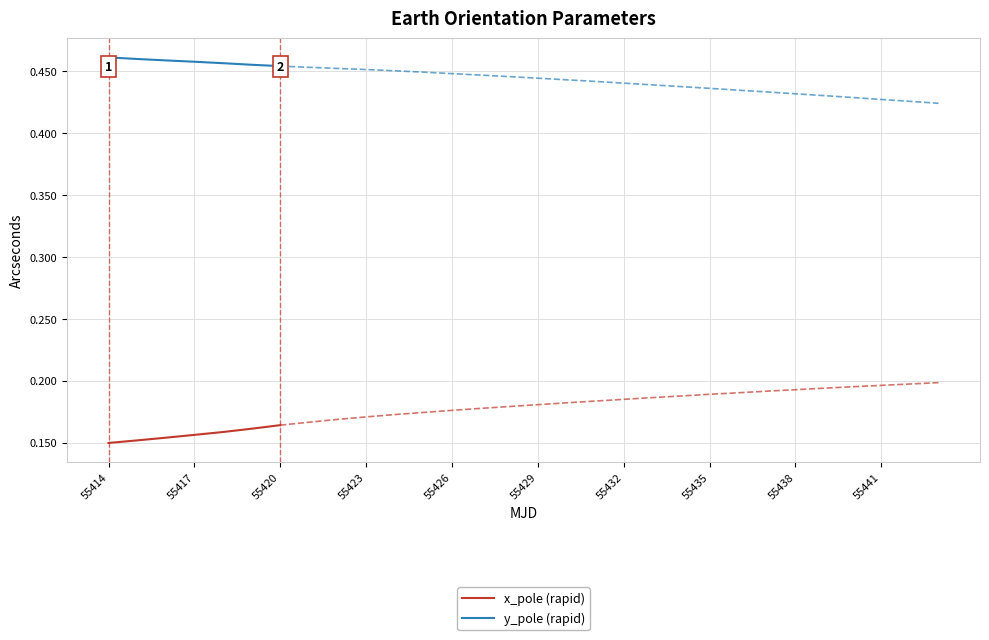

Is it true that y_pole (rapid) equals 0.6 at 55417?

False